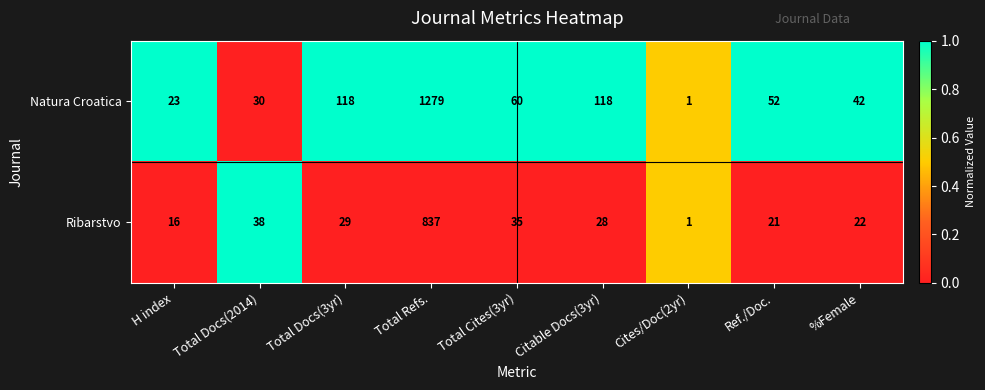

List the series in order of their peak value, highest first.

Natura Croatica, Ribarstvo